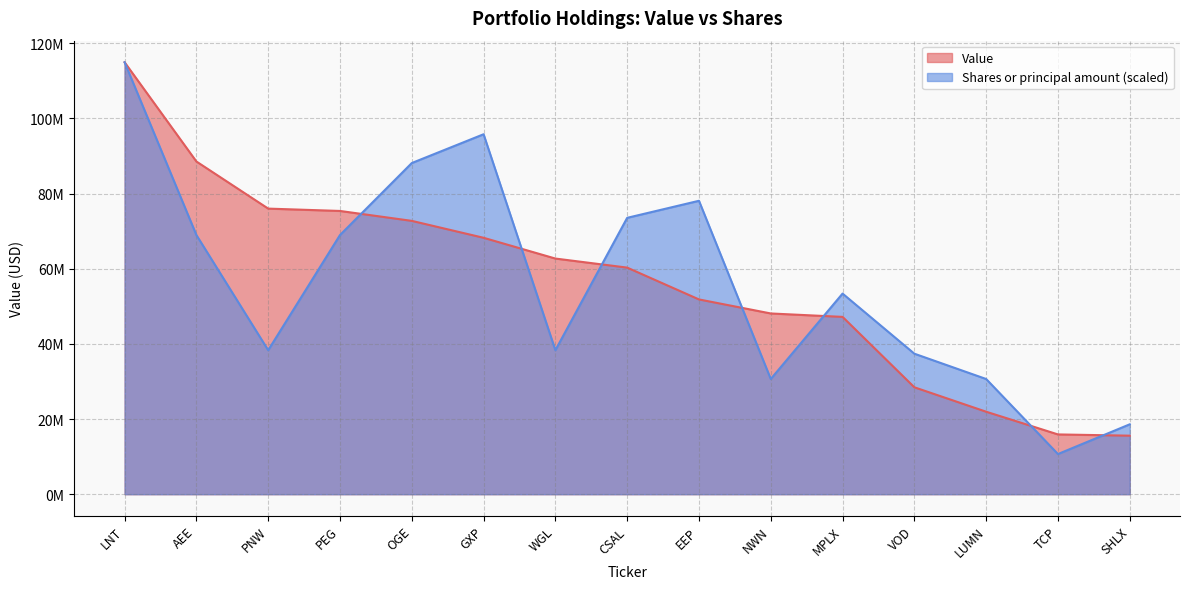

True or false: Value has more than 1 interior local peaks.

False